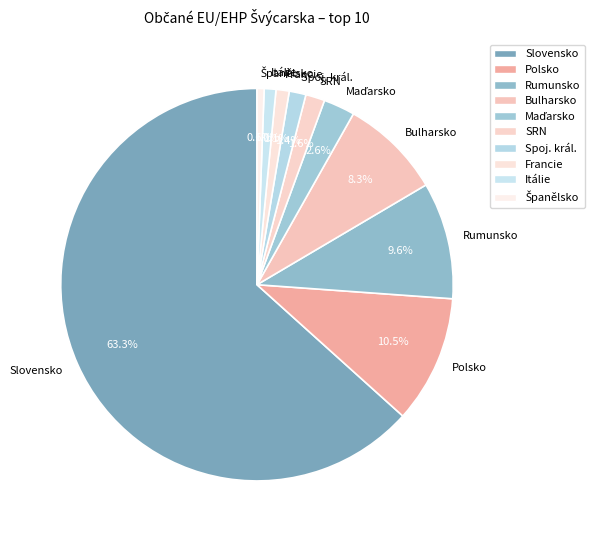

Between Slovensko and Francie, which is larger?

Slovensko